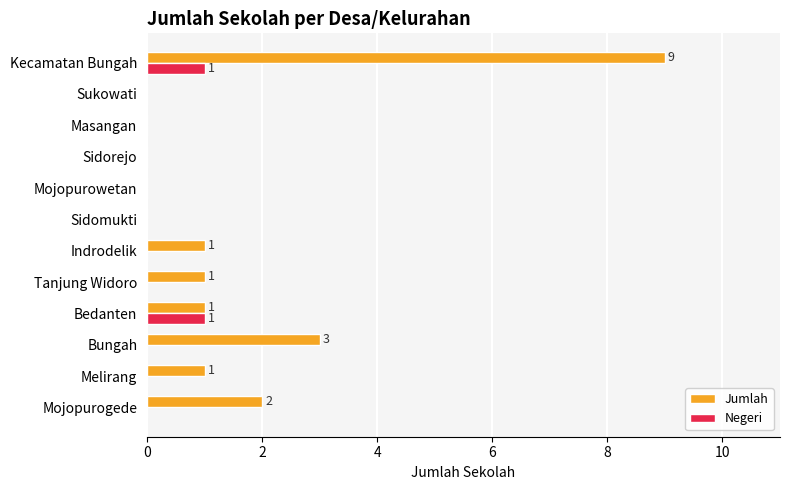

What is the sum of all Jumlah values?

18